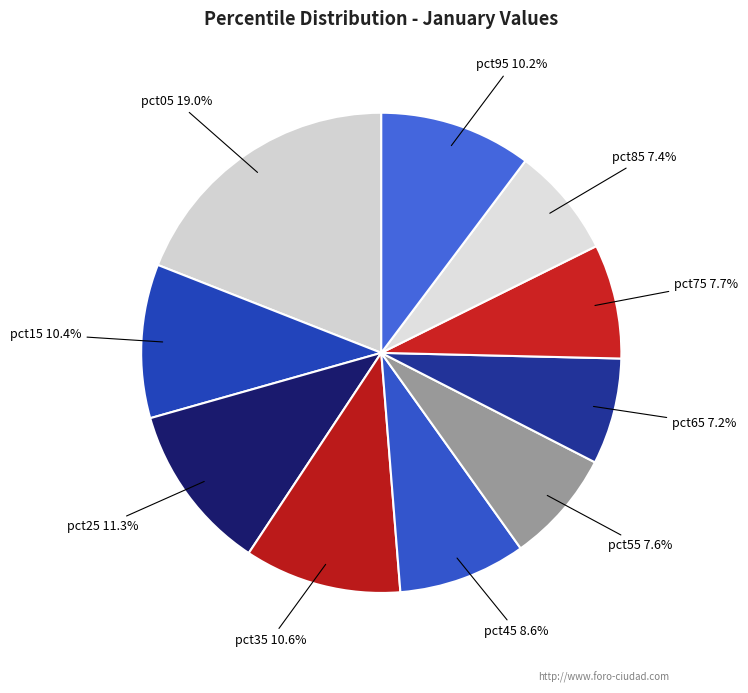

To the nearest percent, what percentage of the pie is pct65?

7%